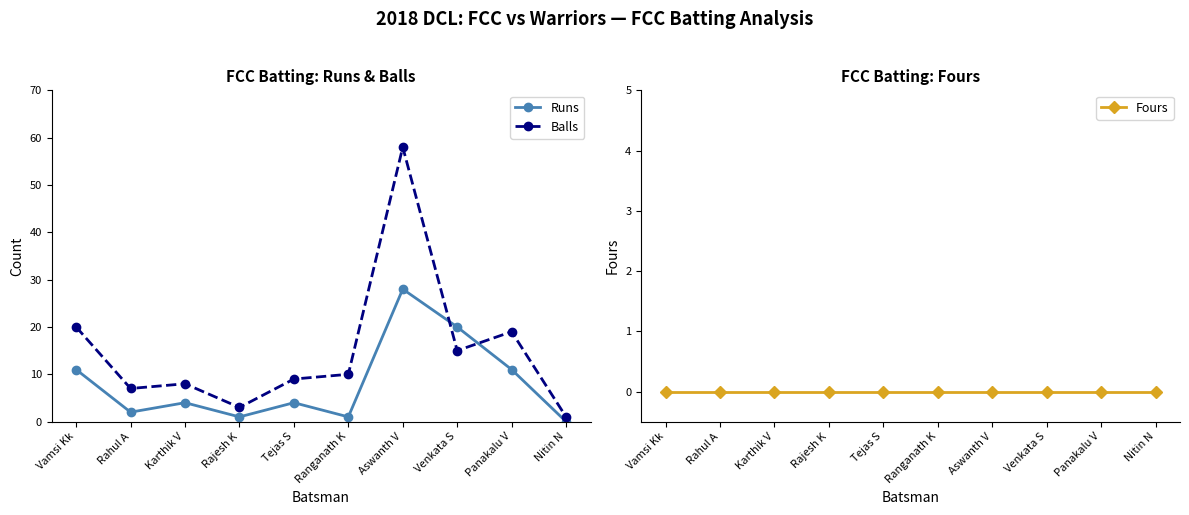

How many values in the Runs series are below 4?

4